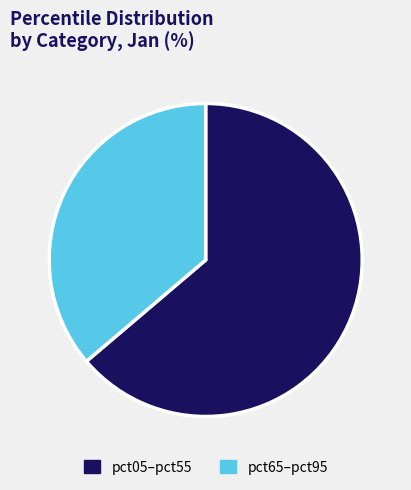

Does any single category account for the majority?

Yes